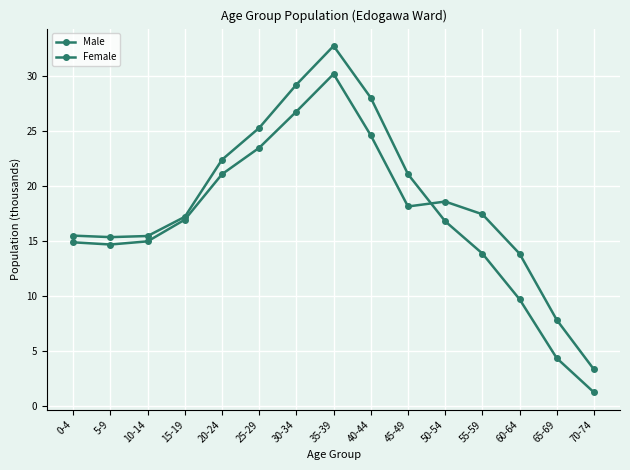

How many series are shown in this chart?

2